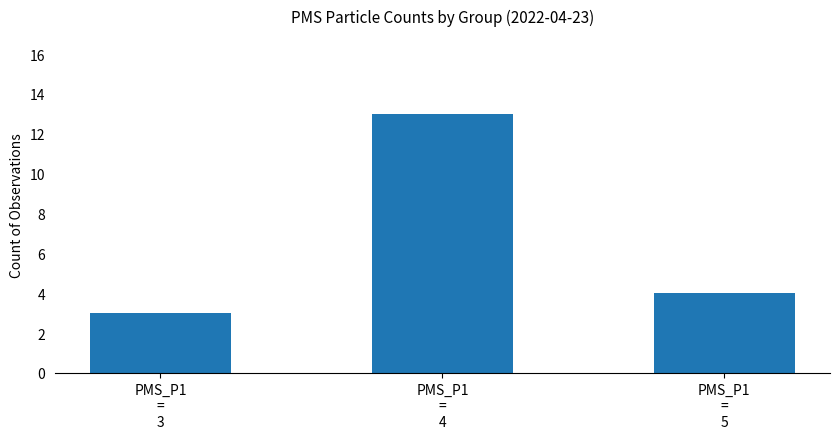

True or false: the data shows 3 at PMS_P1
=
3.

True